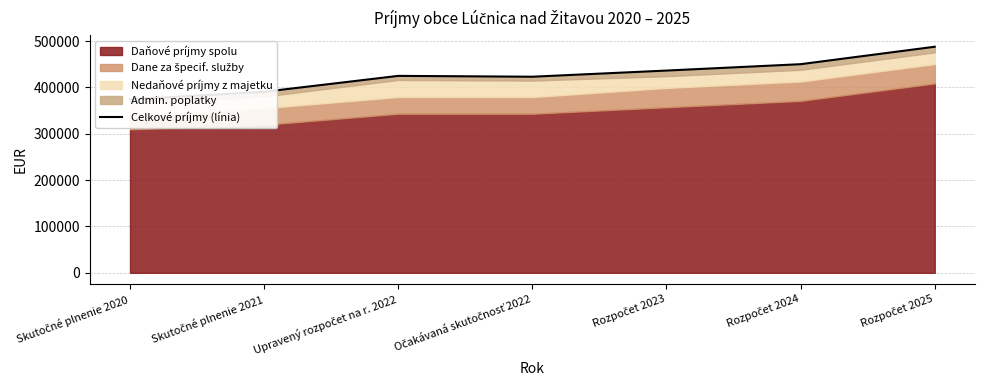

Rank the categories by value from highest to lowest.

Rozpočet 2025, Rozpočet 2024, Rozpočet 2023, Upravený rozpočet na r. 2022, Očakávaná skutočnosť 2022, Skutočné plnenie 2021, Skutočné plnenie 2020